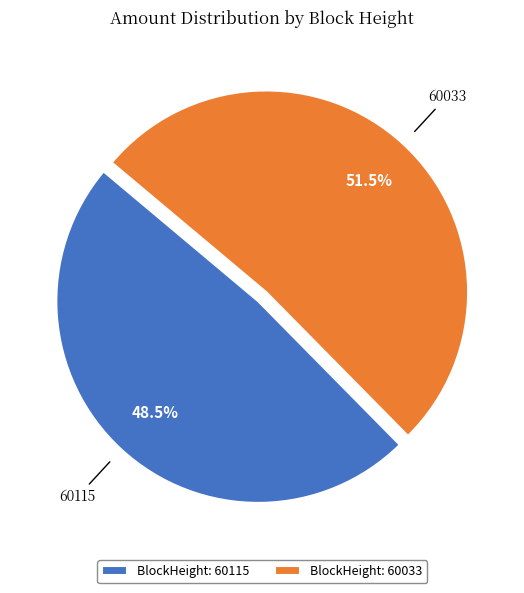

Does any single category account for the majority?

Yes